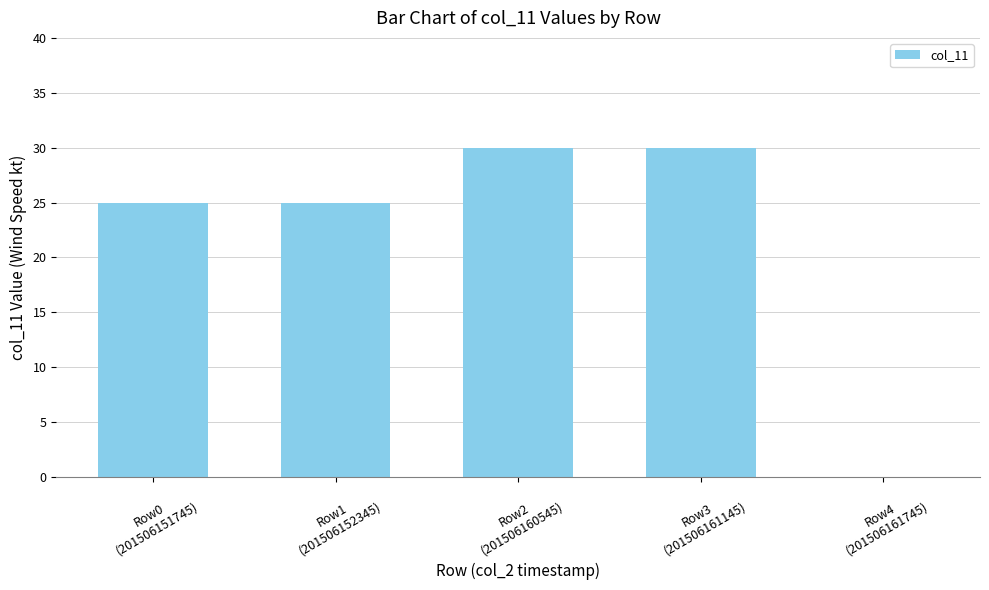

Count the values in the range 25 to 30.

4